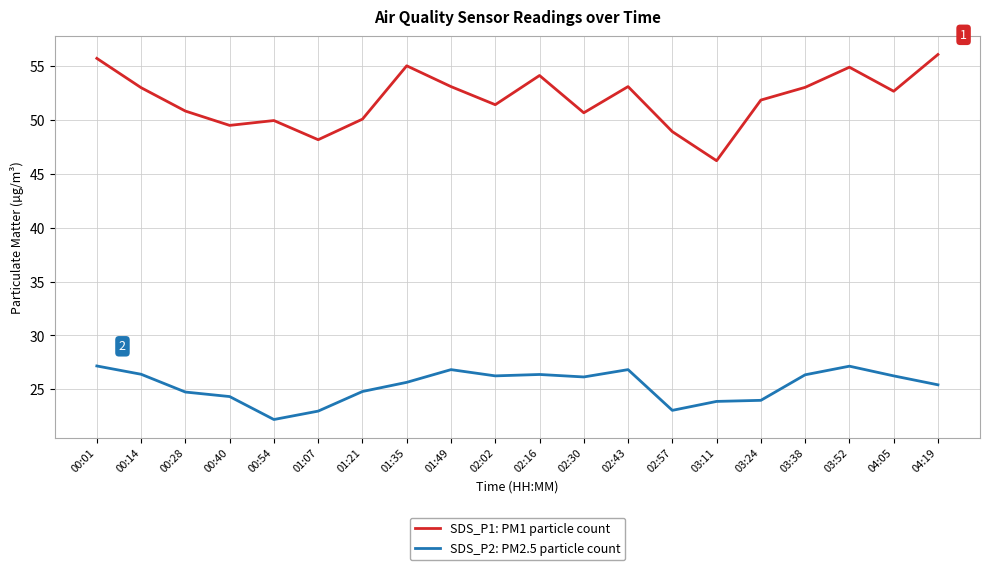

List the series in order of their overall mean, highest first.

SDS_P1: PM1 particle count, SDS_P2: PM2.5 particle count